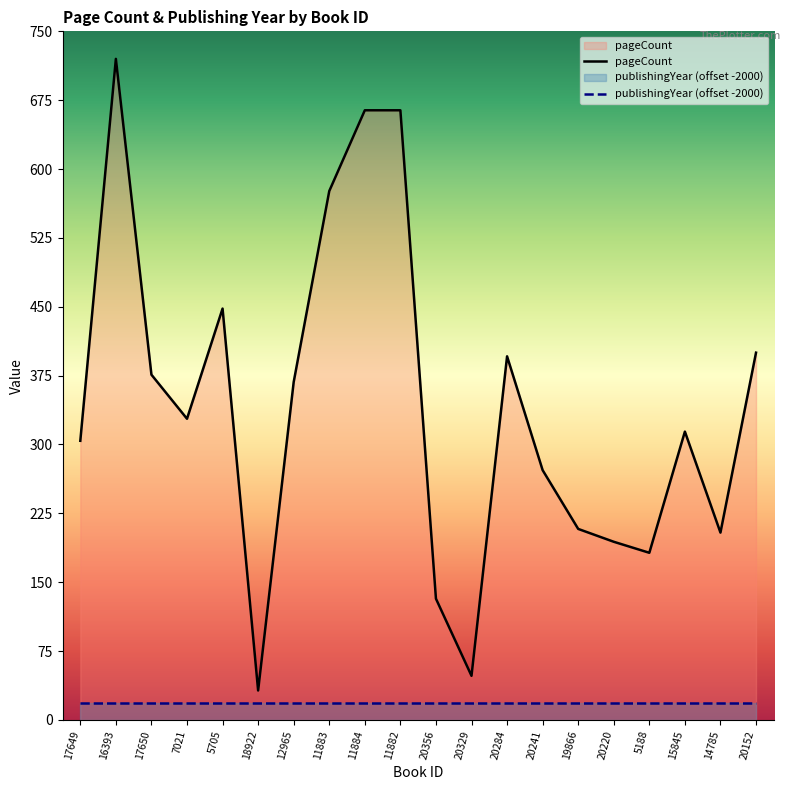

Which category has the highest value across all series?

16393